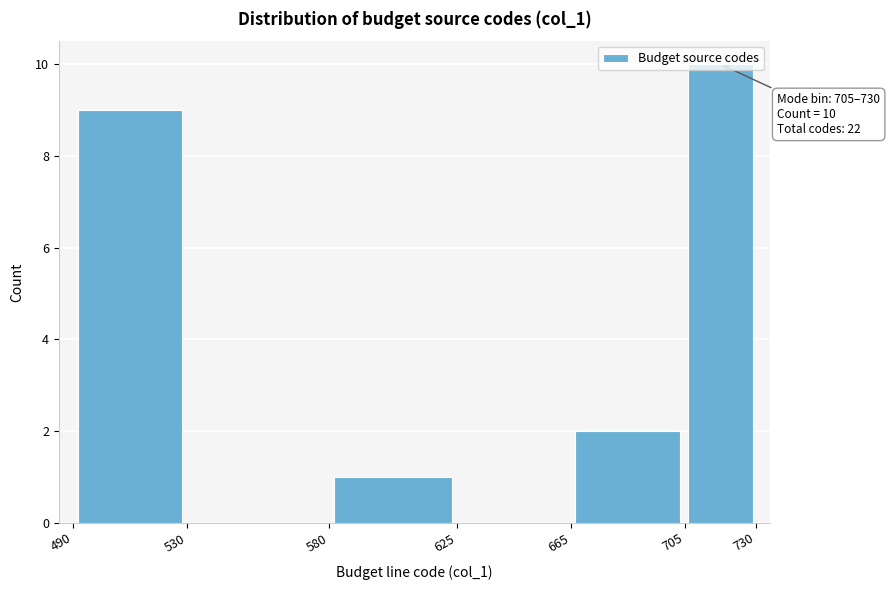

Over which range of the x-axis is the bar tallest?

705 to 730